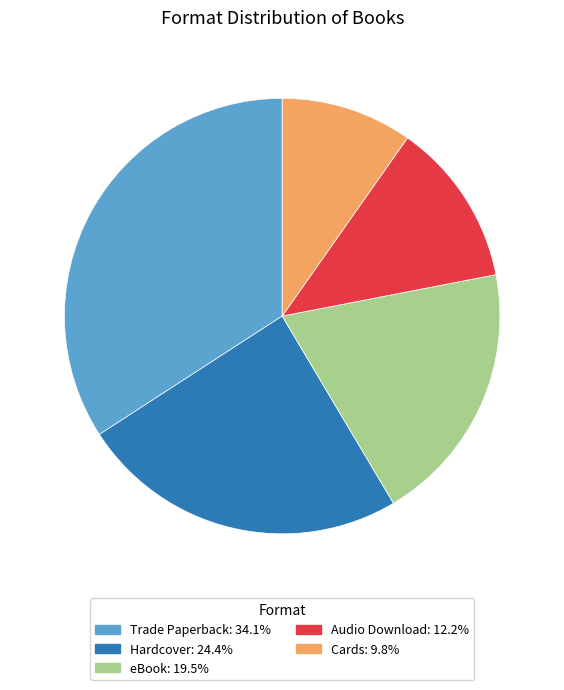

Count the number of slices in the pie.

5